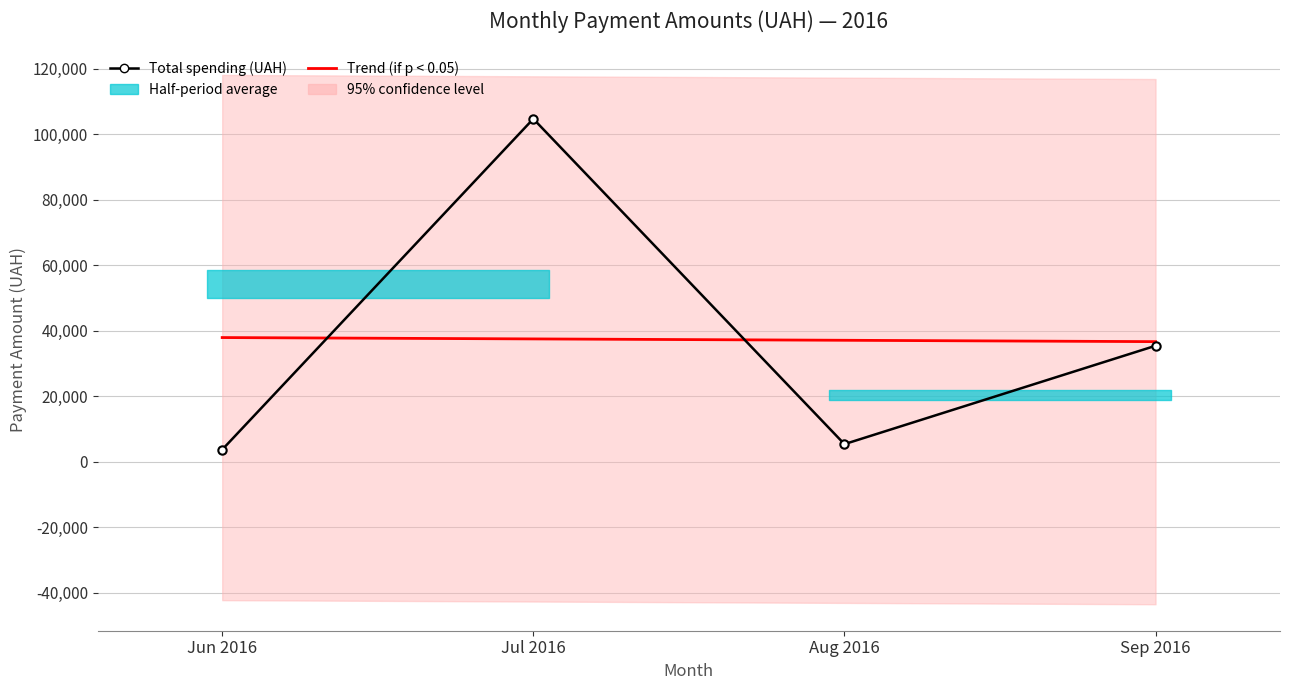

At Aug 2016, list the series in order from largest to smallest.

Trend (if p < 0.05), Total spending (UAH)